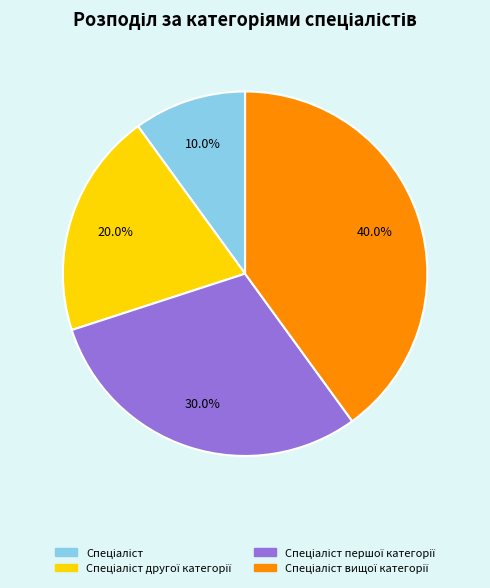

To the nearest percent, what is the difference between the largest and smallest slice percentages?

30%